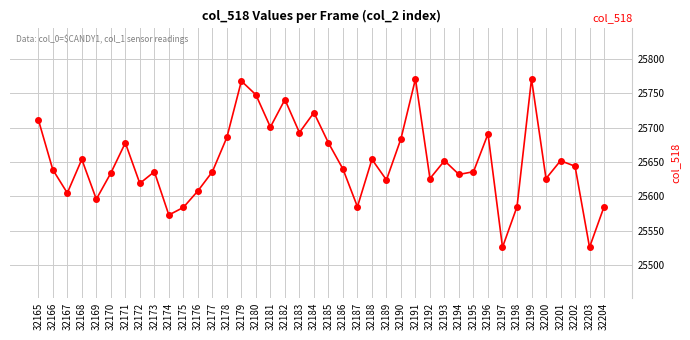

What is the value of the 14th point from the left?

25686